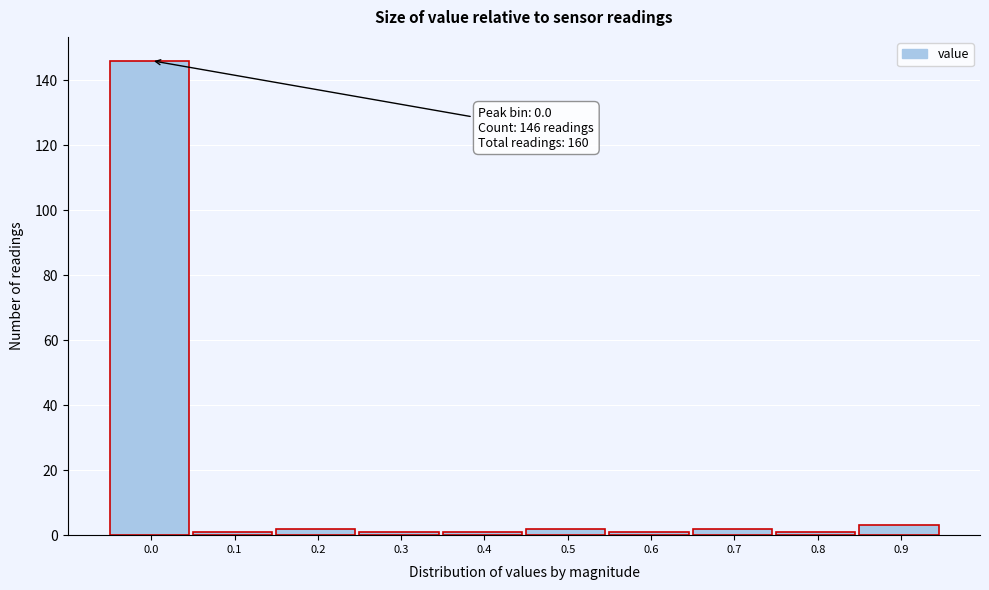

Reading left to right, transcribe all the data shown in this chart.

146	1	2	1	1	2	1	2	1	3